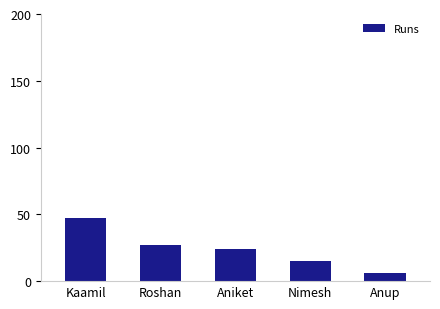

Rank the categories by value from lowest to highest.

Anup, Nimesh, Aniket, Roshan, Kaamil